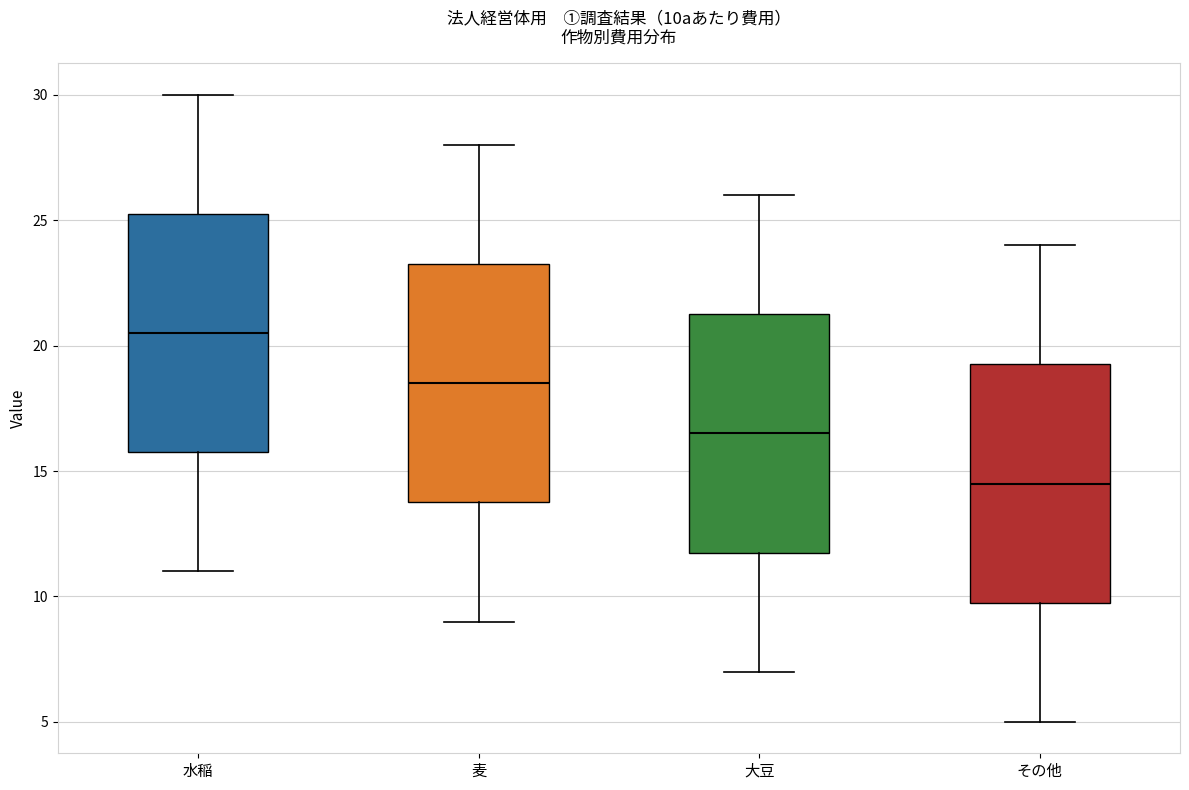

Where does the median line of the box for 水稲 sit on the y-axis? The values are not printed on the chart, so give them approximately, as read against the axis.

20.5